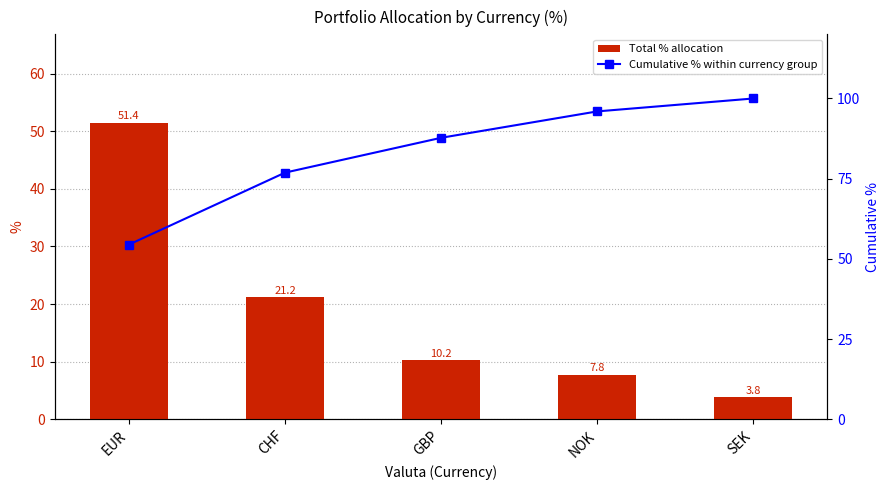

The Cumulative % within currency group series shows 174.1 at SEK. True or false?

False